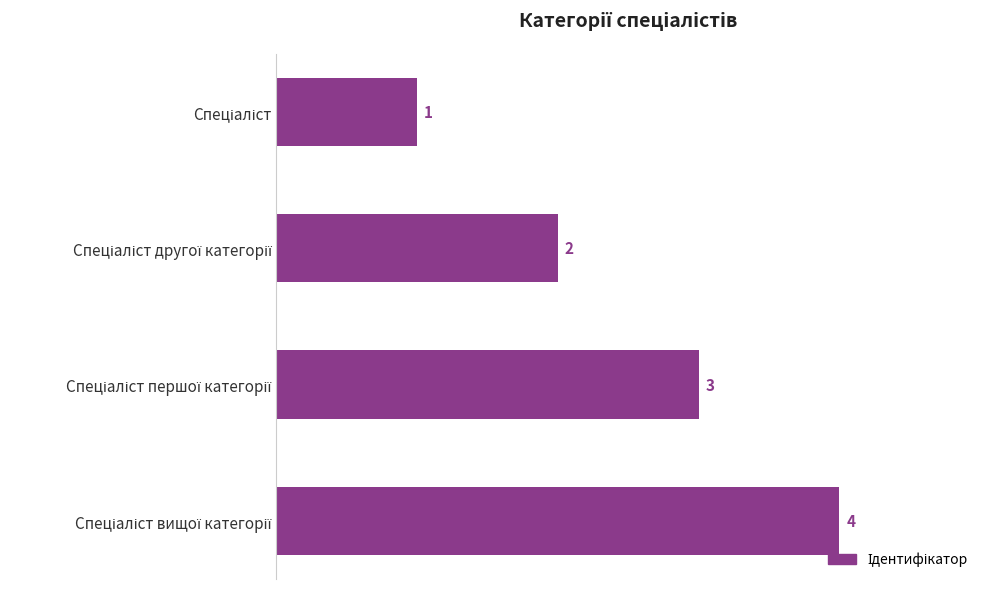

What is the greatest value displayed?

4